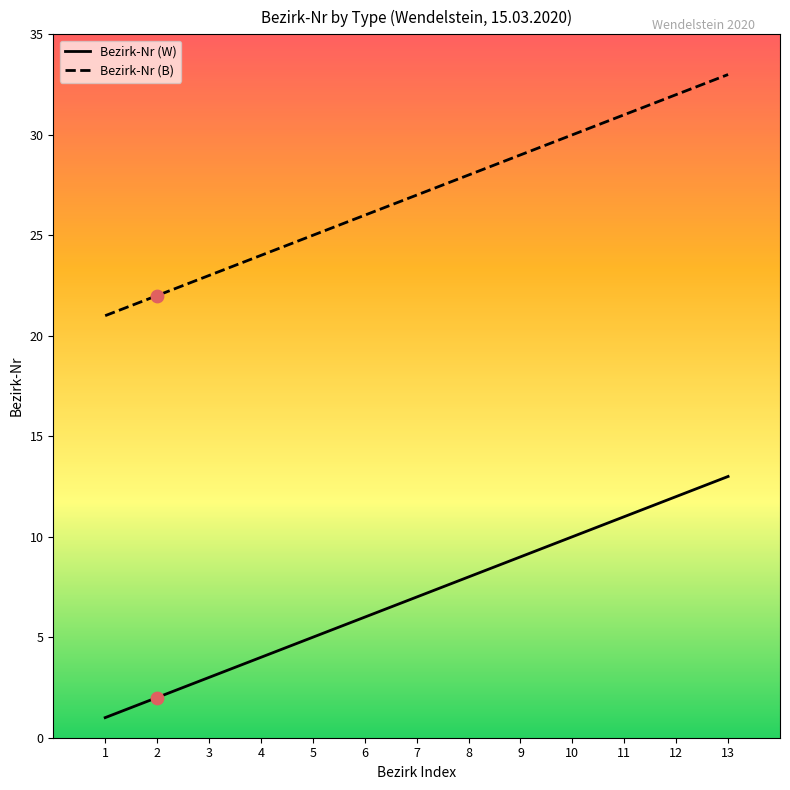

Rank the categories by Bezirk-Nr (W) value from highest to lowest.

13, 12, 11, 10, 9, 8, 7, 6, 5, 4, 3, 2, 1